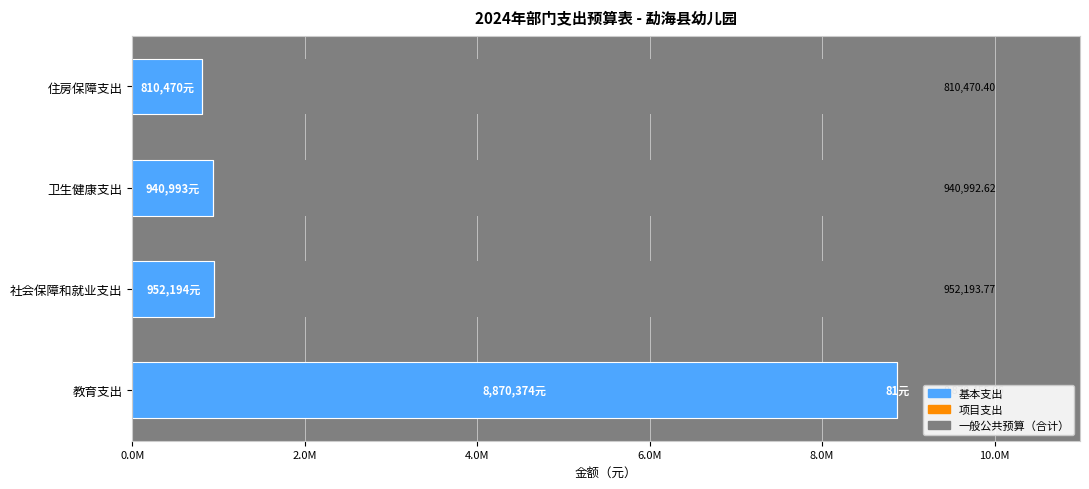

At how many categories does at least one series exceed 8765620?

1